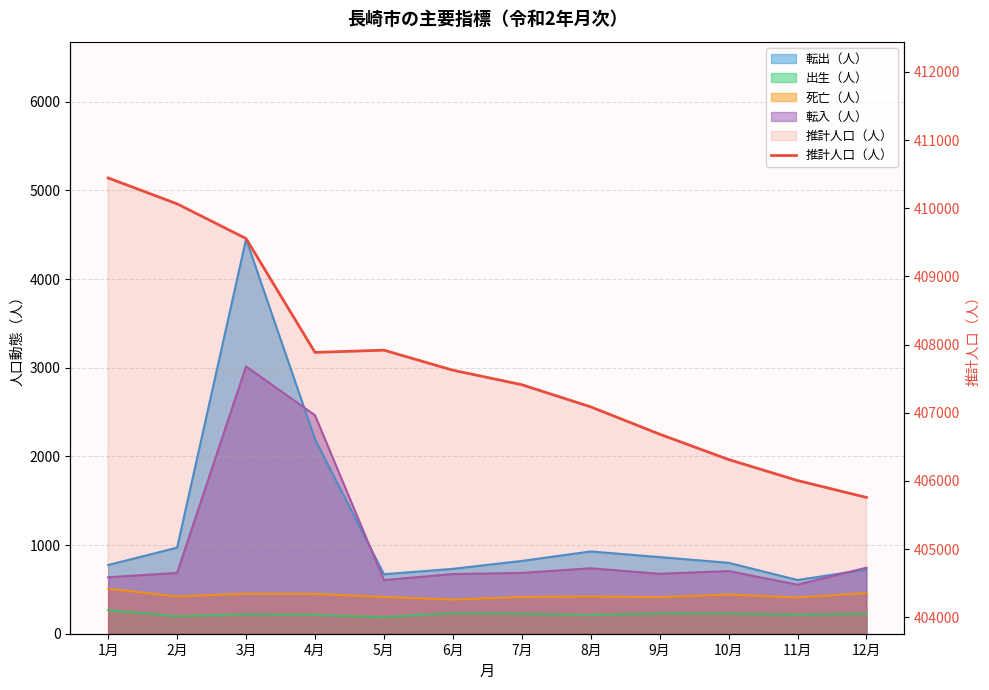

Which category has the highest value across all series?

1月